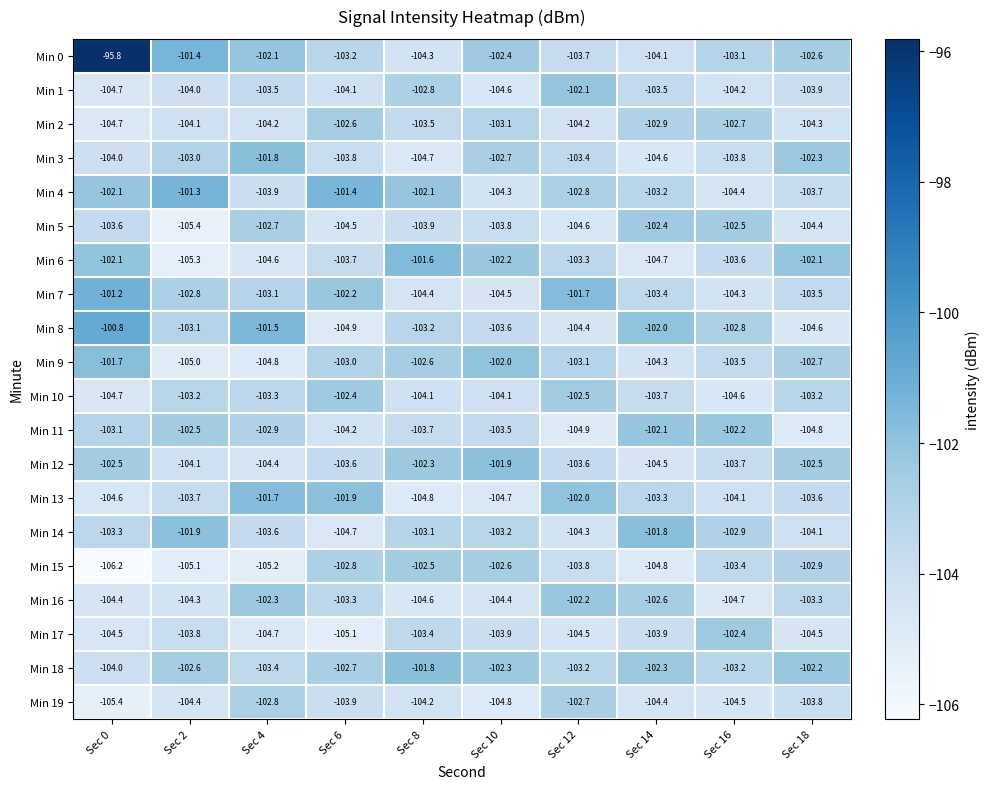

What is the sum of all Min 8 values?

-1030.9